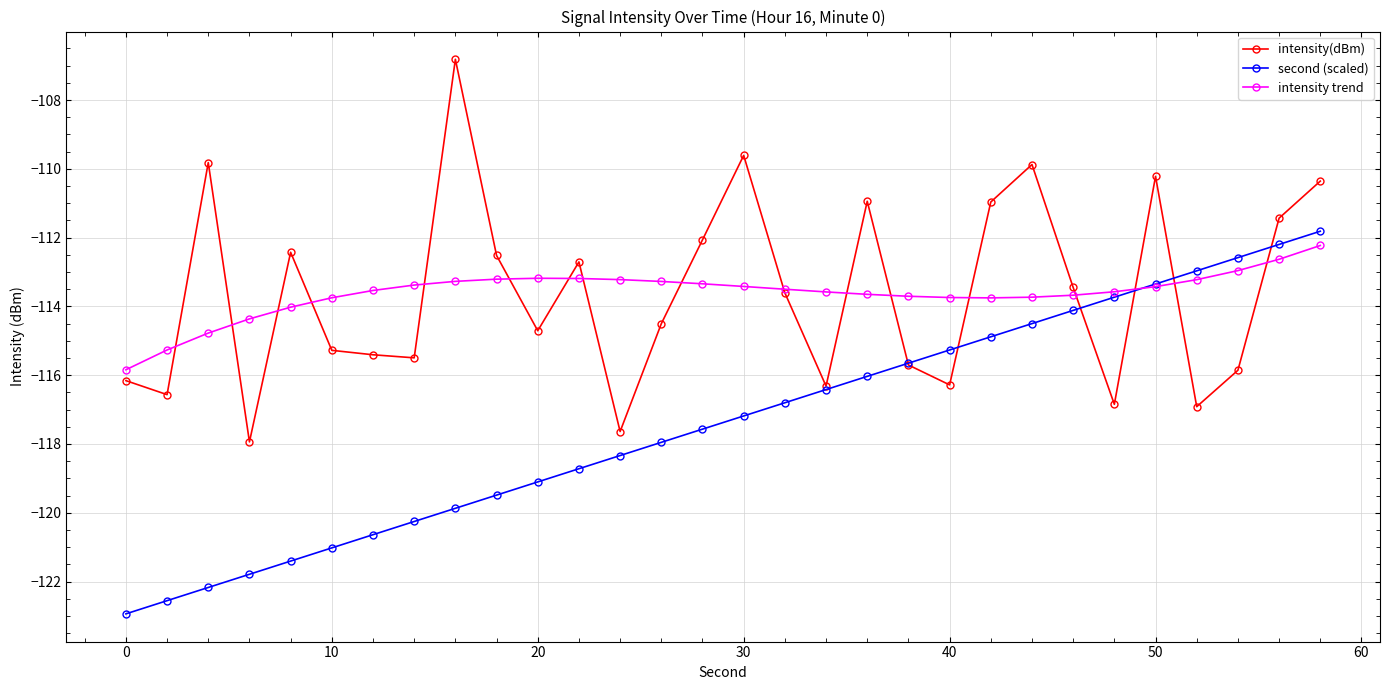

What is the maximum value shown in the chart?

-106.8